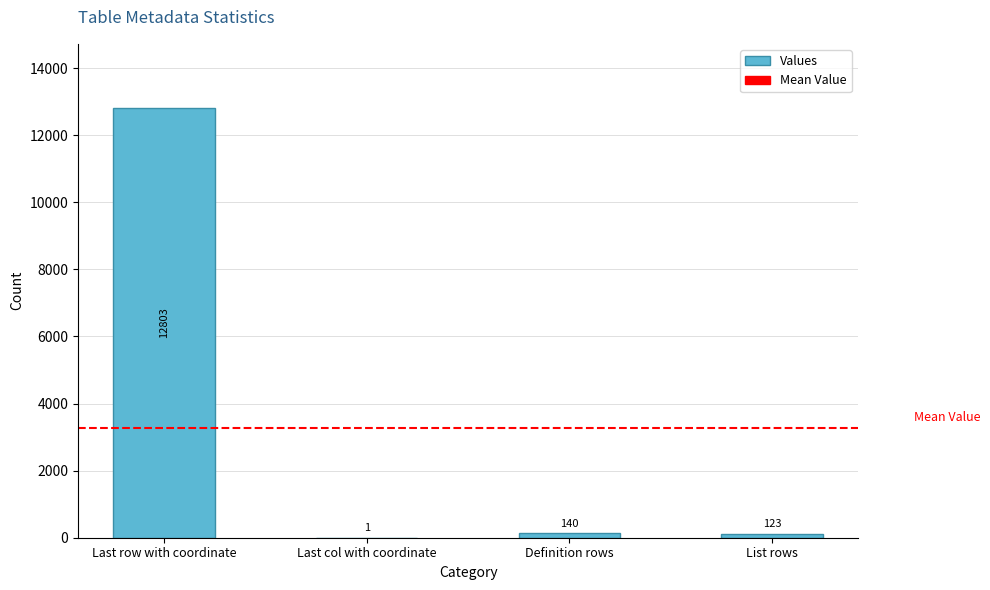

What is the sum of the values at Last col with coordinate and Last row with coordinate?

12804